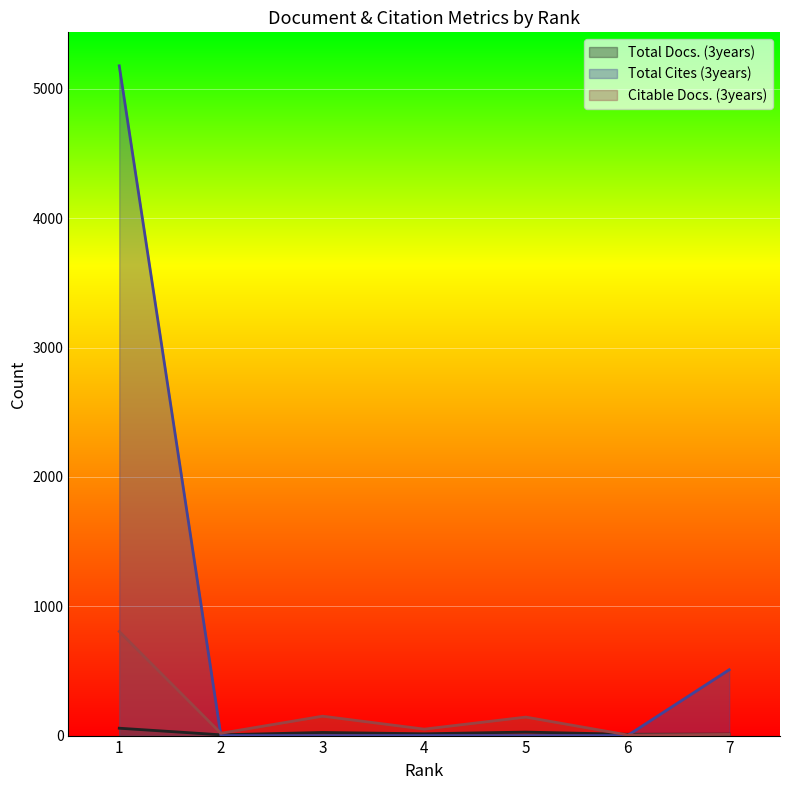

True or false: Citable Docs. (3years) and Total Cites (3years) intersect in this chart.

True